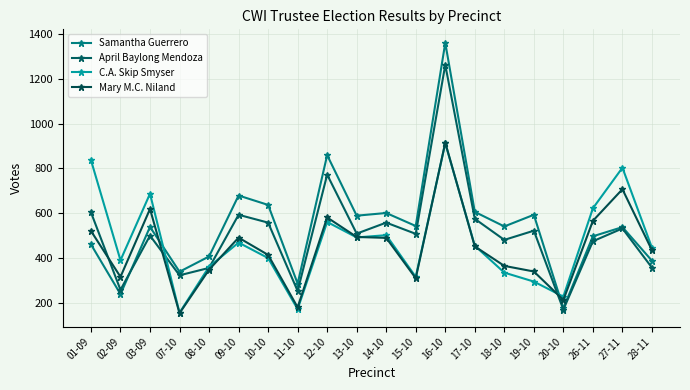

What is the difference between the second highest and minimum values in the Samantha Guerrero series?

683